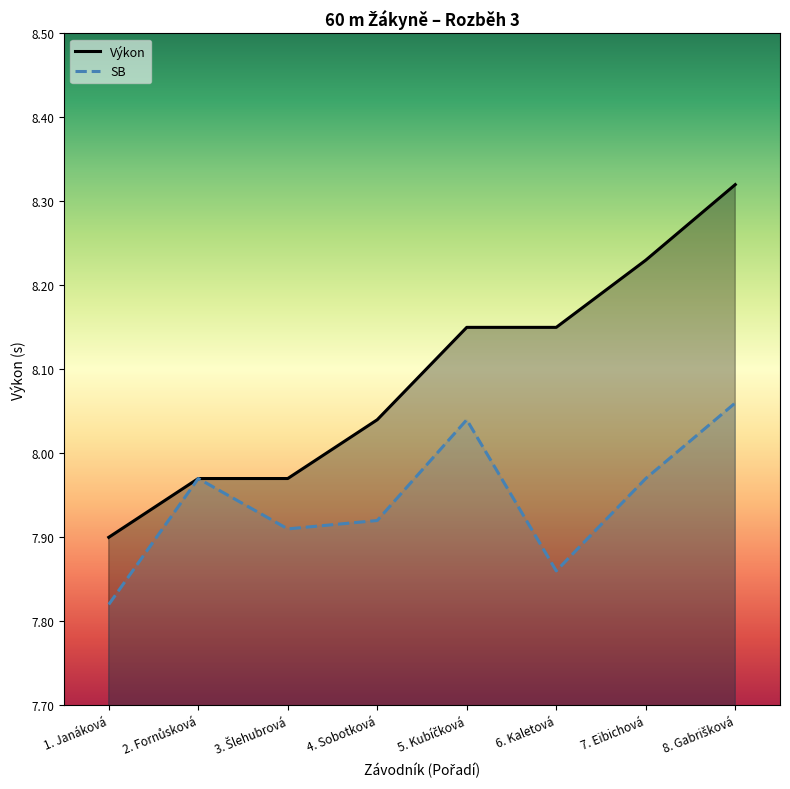

Reading left to right, transcribe all the data shown in this chart.

Výkon: 7.9	8.0	8.0	8.0	8.2	8.2	8.2	8.3
SB: 7.8	8.0	7.9	7.9	8.0	7.9	8.0	8.1